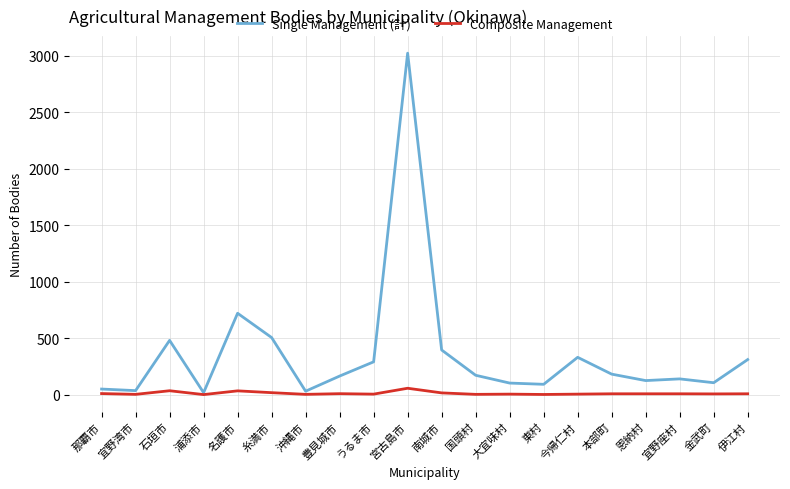

Which label corresponds to the largest value in the chart?

宮古島市